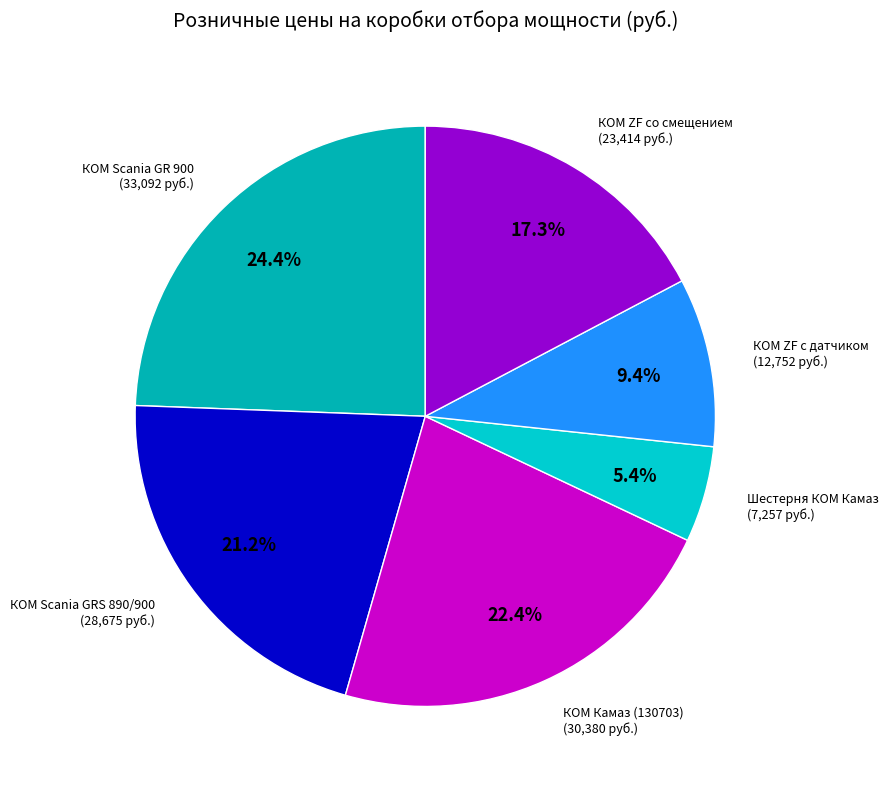

The КОМ Scania GRS 890/900 slice represents 21% of the pie. True or false?

True